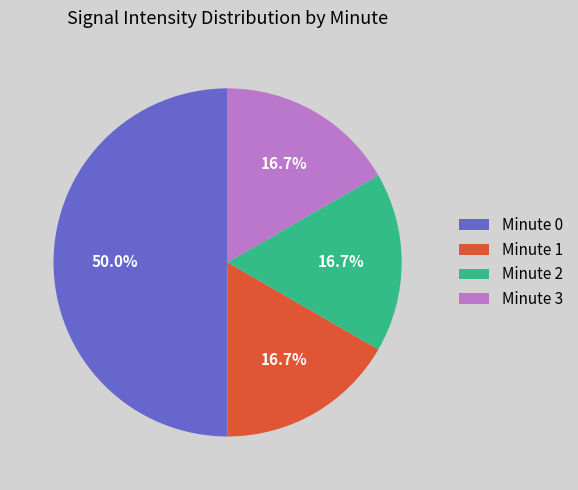

Count the number of slices in the pie.

4